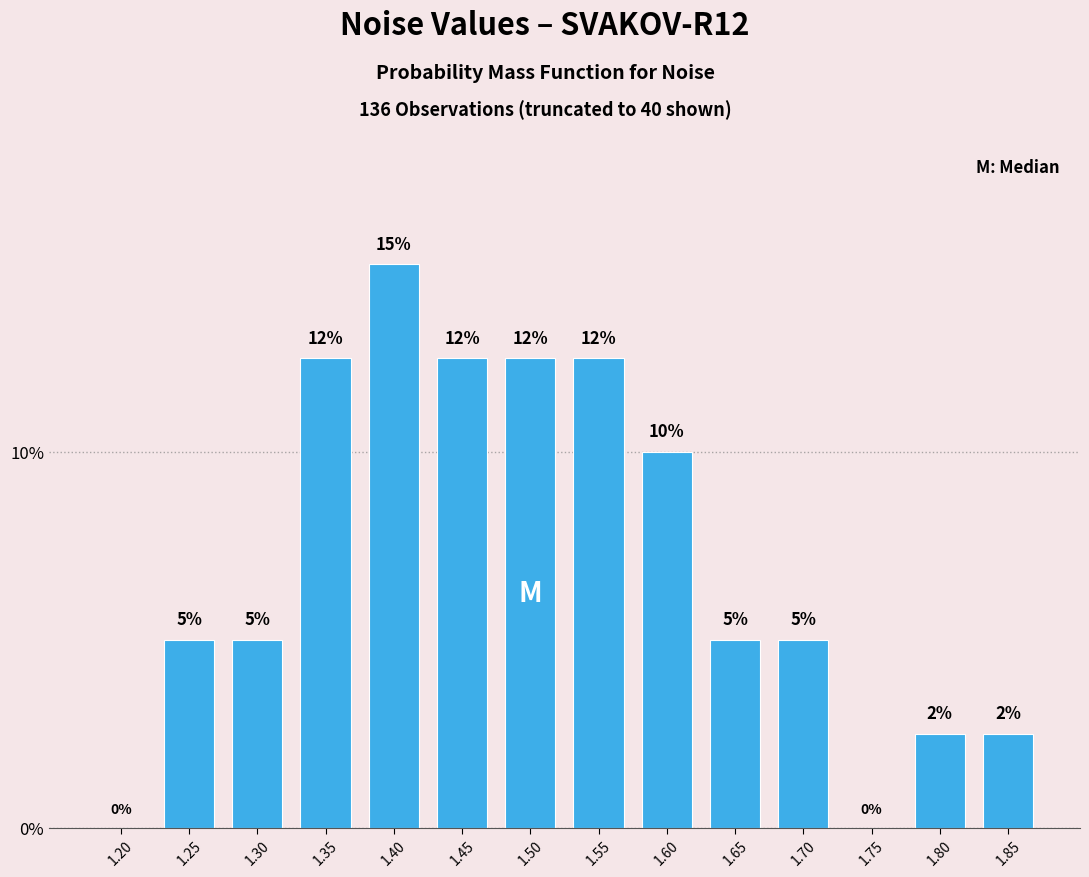

True or false: the data shows 12.5 at 1.50.

True